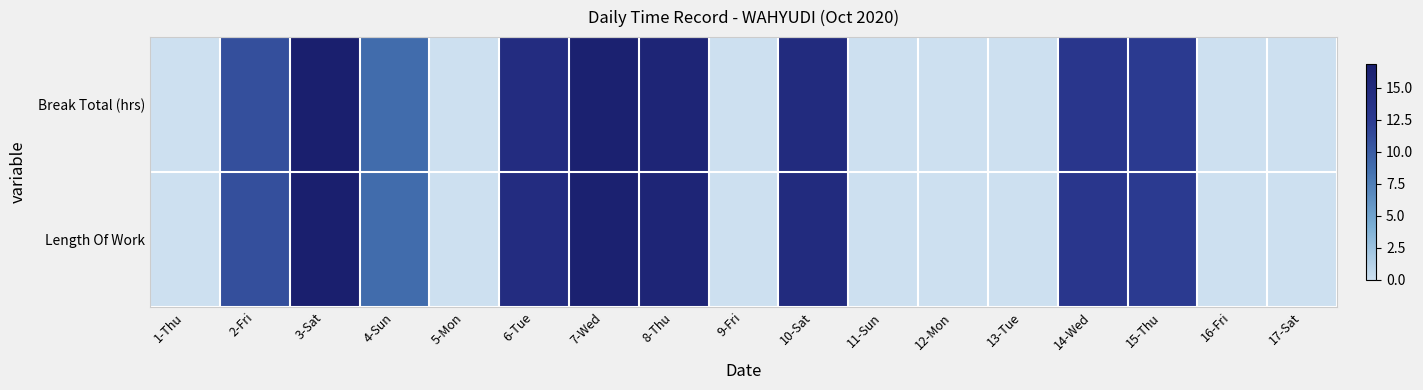

Rank the series at 10-Sat from highest to lowest value.

Break Total (hrs), Length Of Work